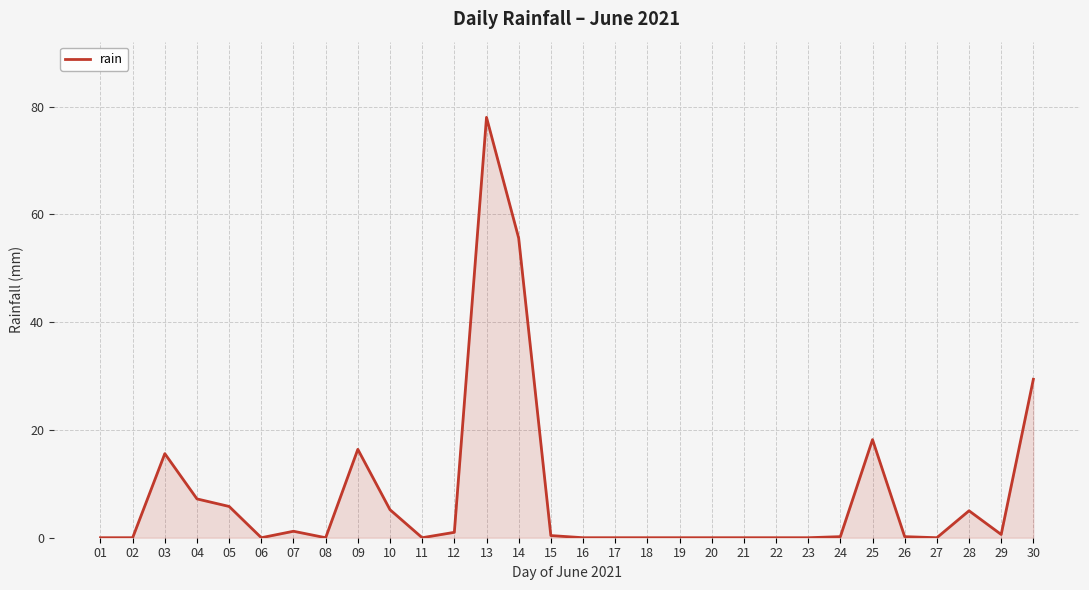

Which label corresponds to the largest value in the chart?

13